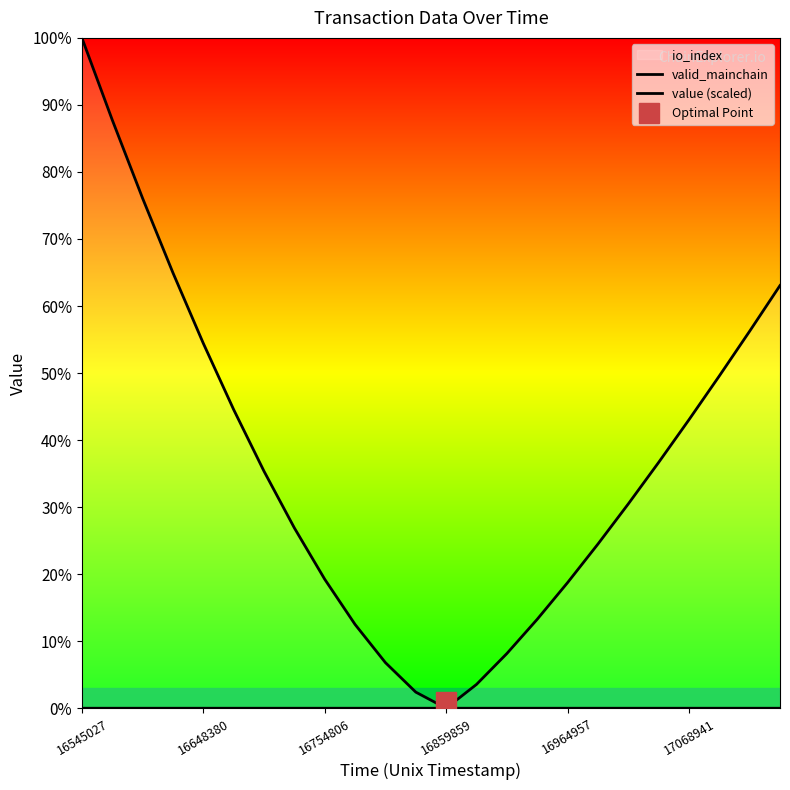

What is the label of the 20th point from the right?

16648380